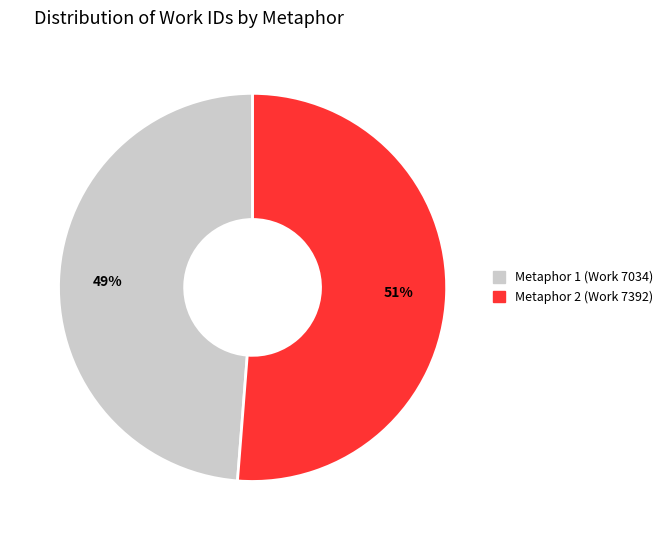

Does any single category account for the majority?

Yes